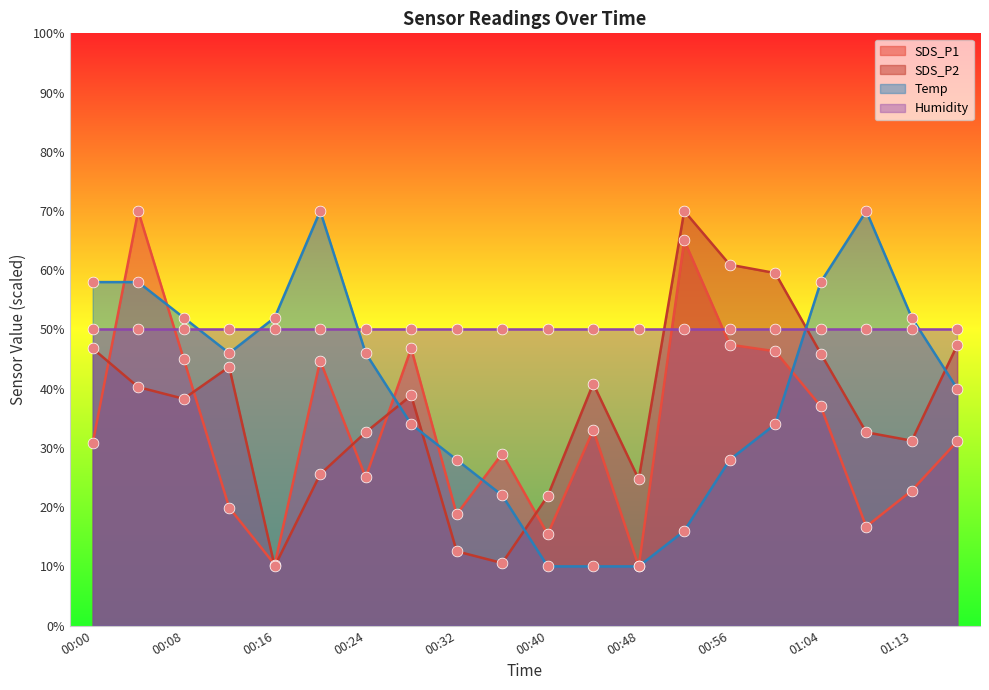

Is the value of SDS_P1 at 00:04 greater than the value of Temp at 00:40?

Yes